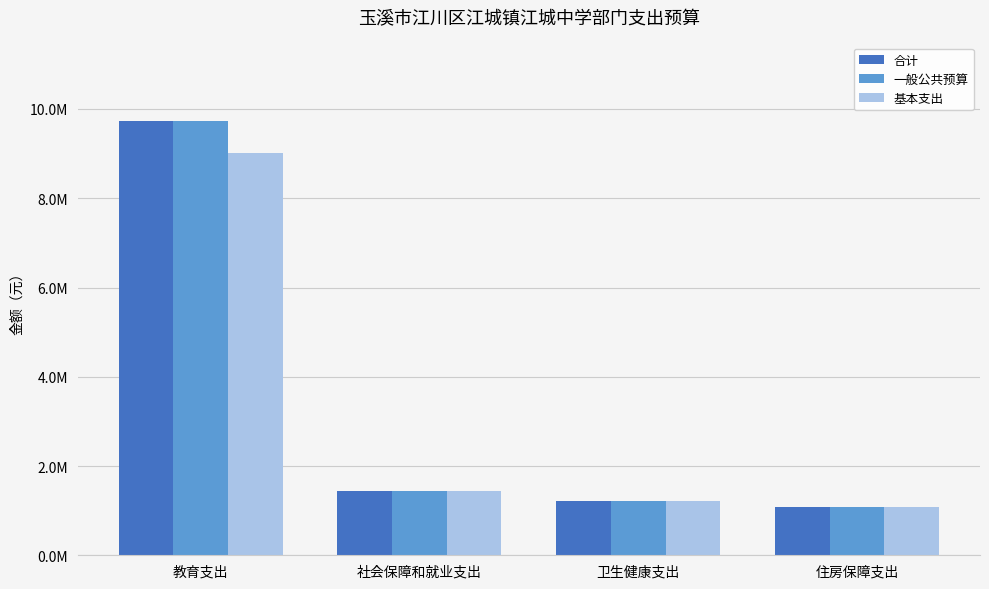

What are all the series names shown in the legend?

合计, 一般公共预算, 基本支出